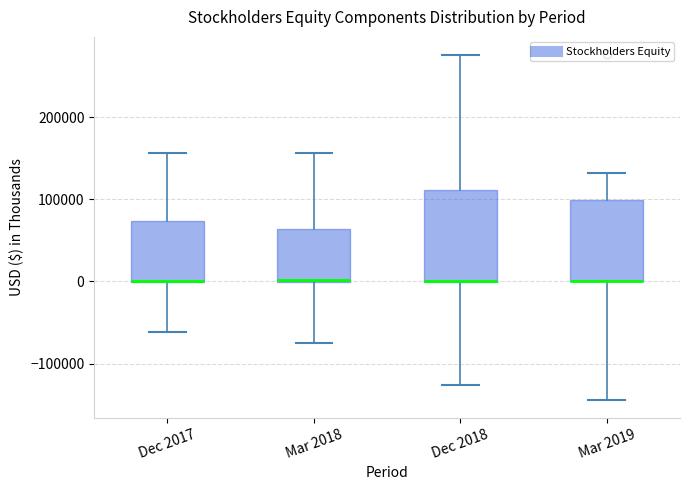

Where does the upper whisker of the box for Mar 2019 end on the y-axis? The values are not printed on the chart, so give them approximately, as read against the axis.

130000